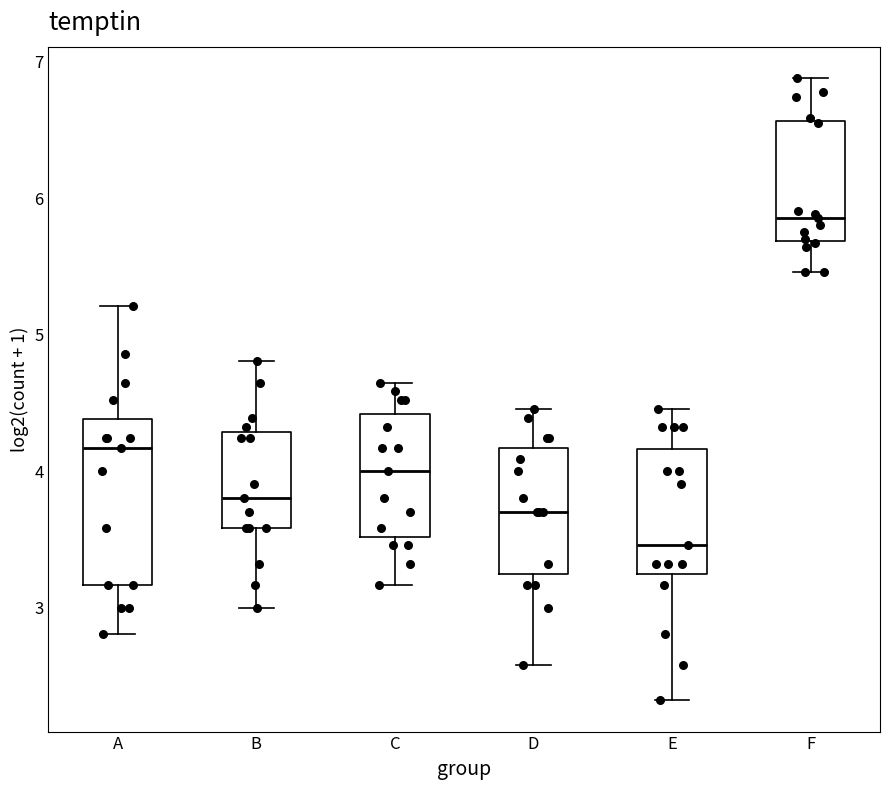

Which box's median line is the lowest?

E